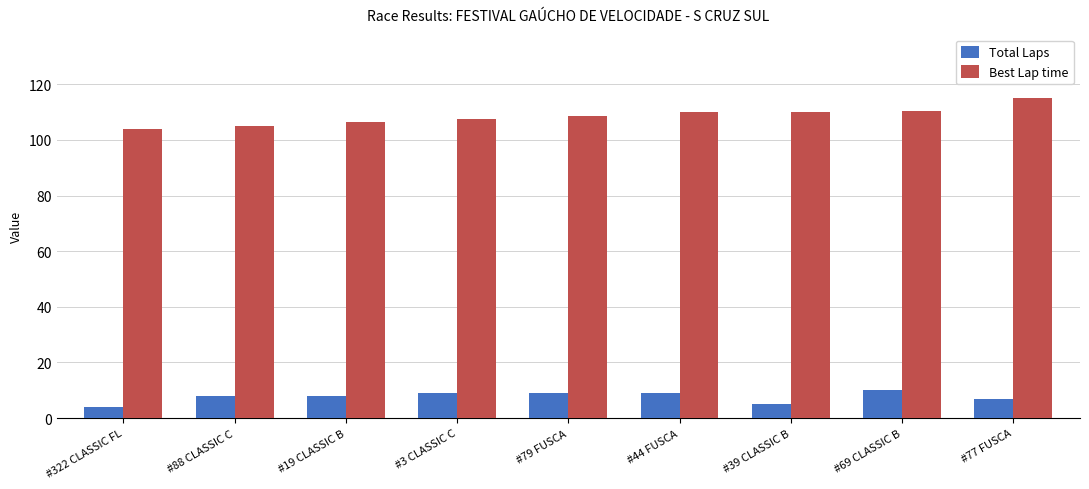

What is the highest value of the Total Laps series?

10.0